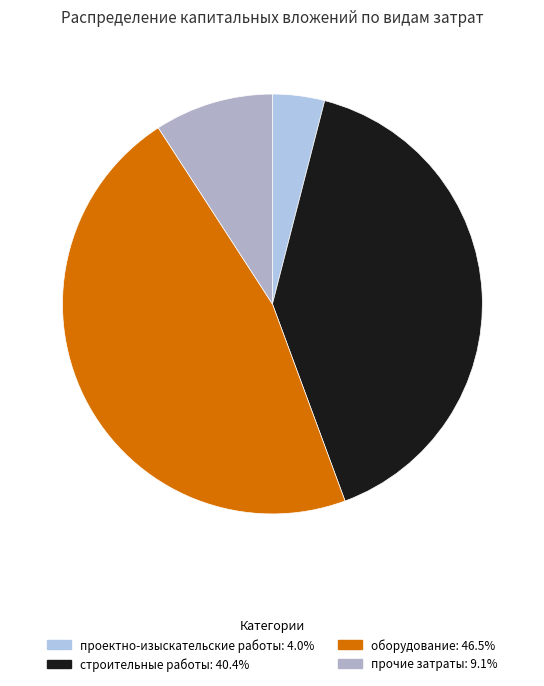

What is the smallest slice in the pie chart?

проектно-изыскательские работы